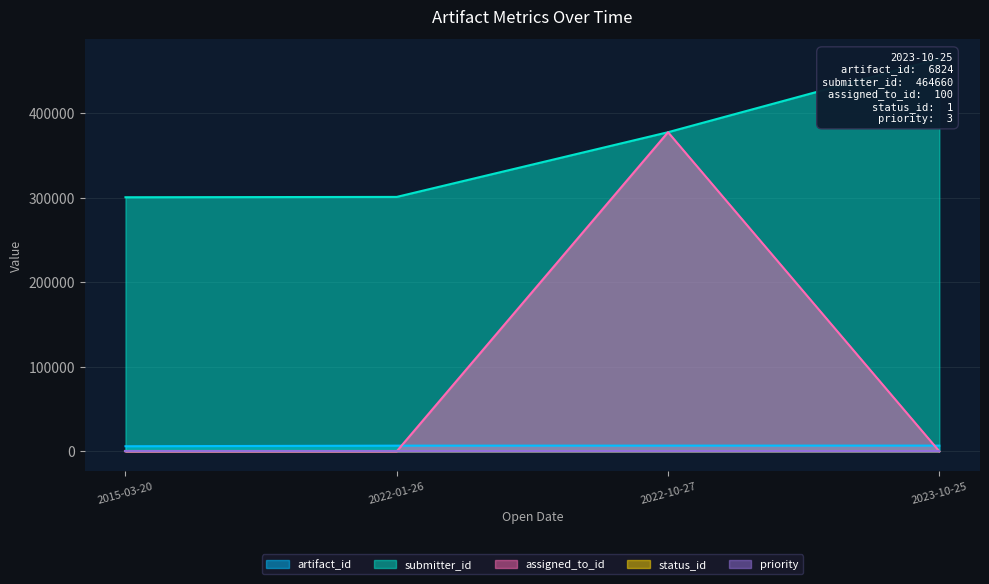

True or false: submitter_id and assigned_to_id intersect in this chart.

False